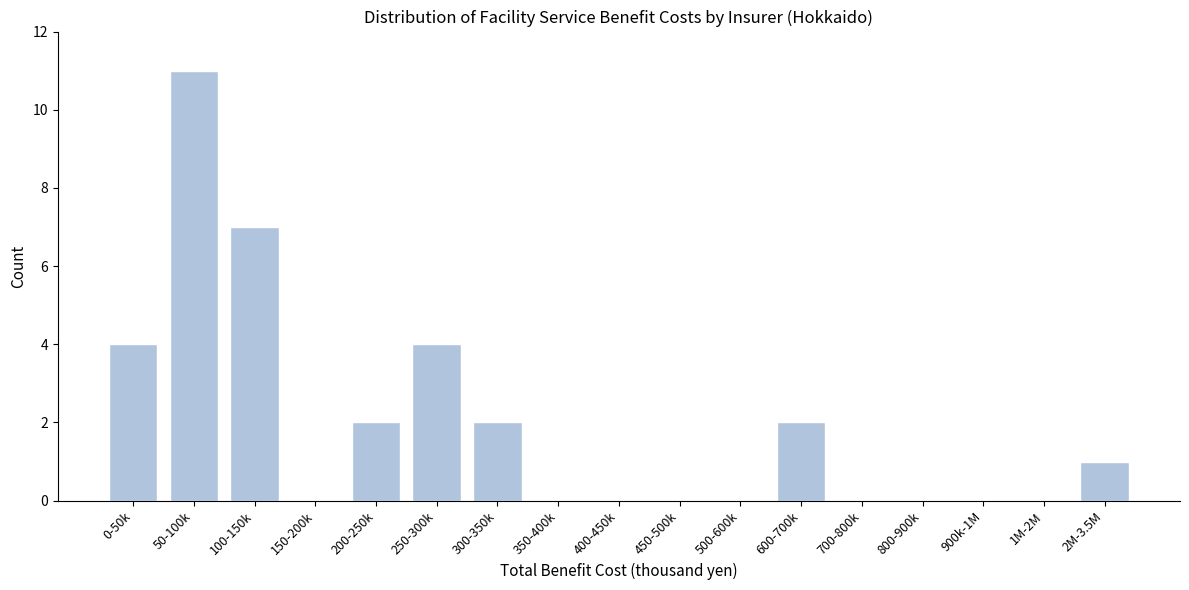

Reading left to right, list all the values displayed in this chart.

0-50k=4	50-100k=11	100-150k=7	150-200k=0	200-250k=2	250-300k=4	300-350k=2	350-400k=0	400-450k=0	450-500k=0	500-600k=0	600-700k=2	700-800k=0	800-900k=0	900k-1M=0	1M-2M=0	2M-3.5M=1